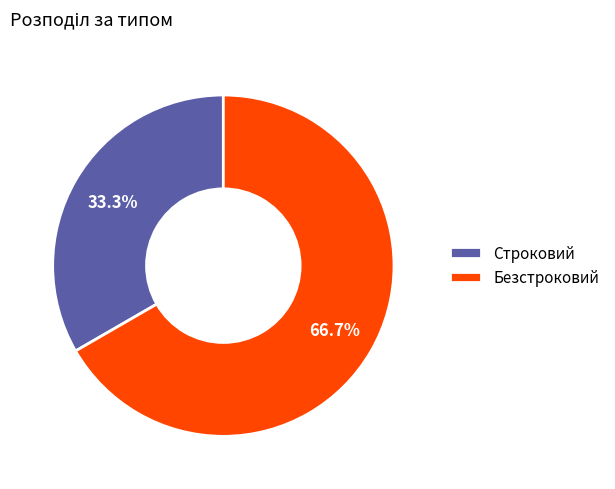

To the nearest percent, what portion does Безстроковий represent?

67%